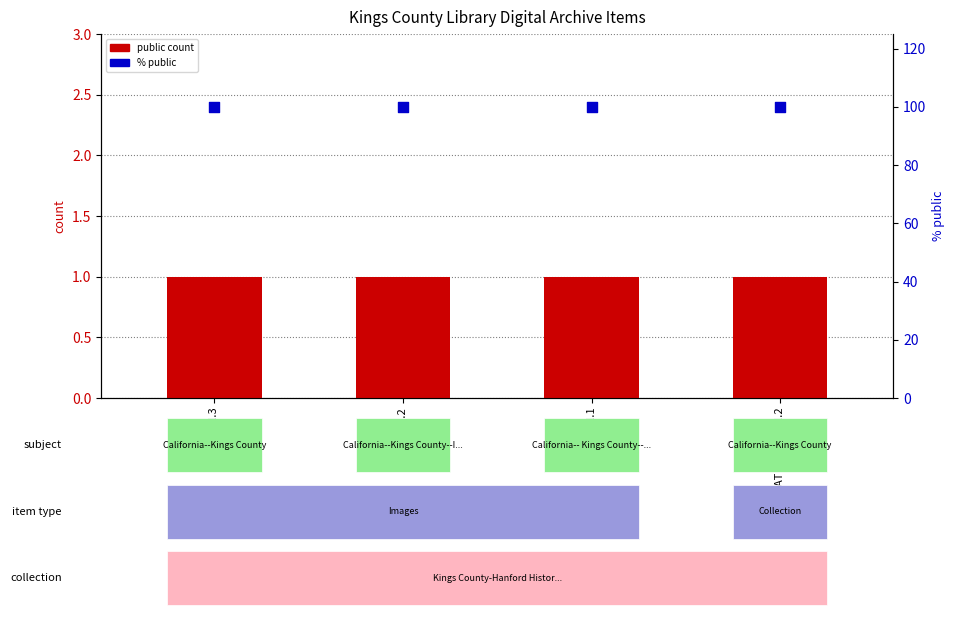

Which series has the widest spread of Y values?

public